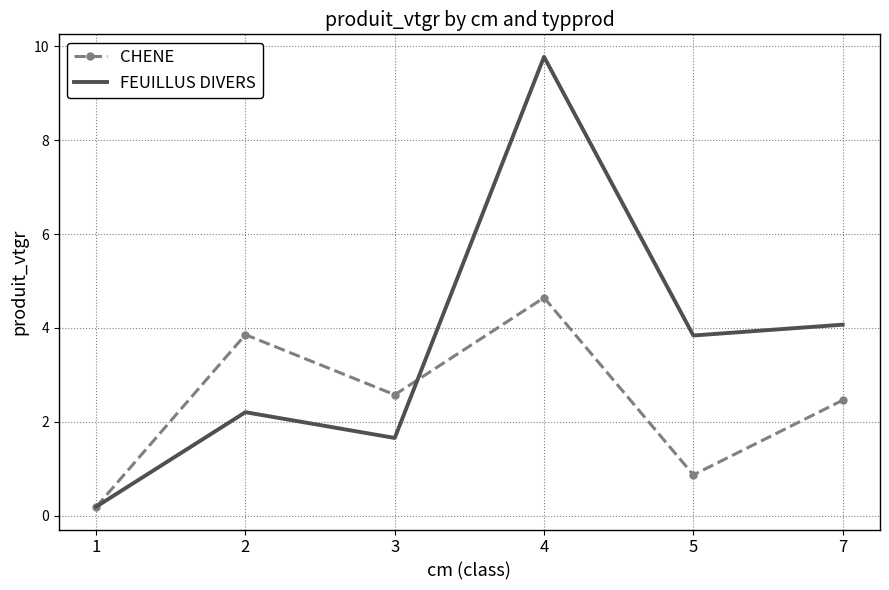

How many interior local valleys does the CHENE series have?

2